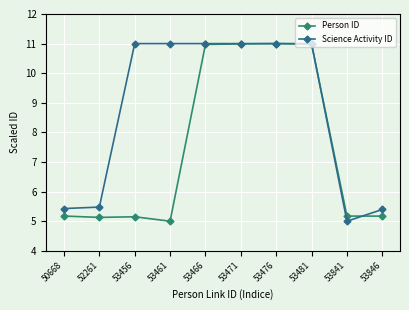

What is the approximate value of Person ID at 53841?

5.2